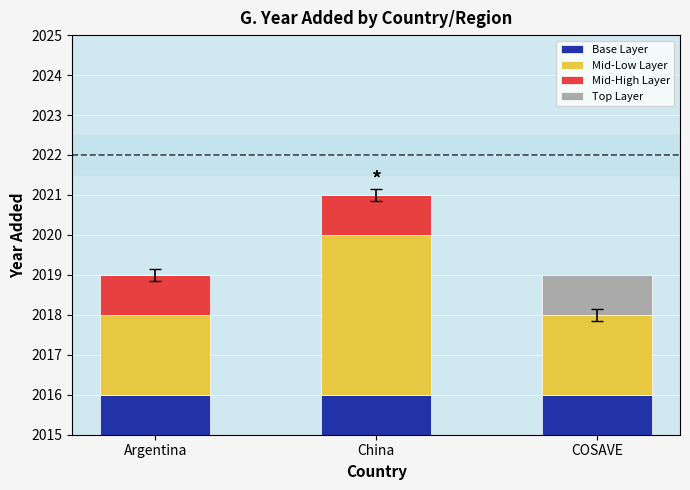

How many groups of bars are there?

3